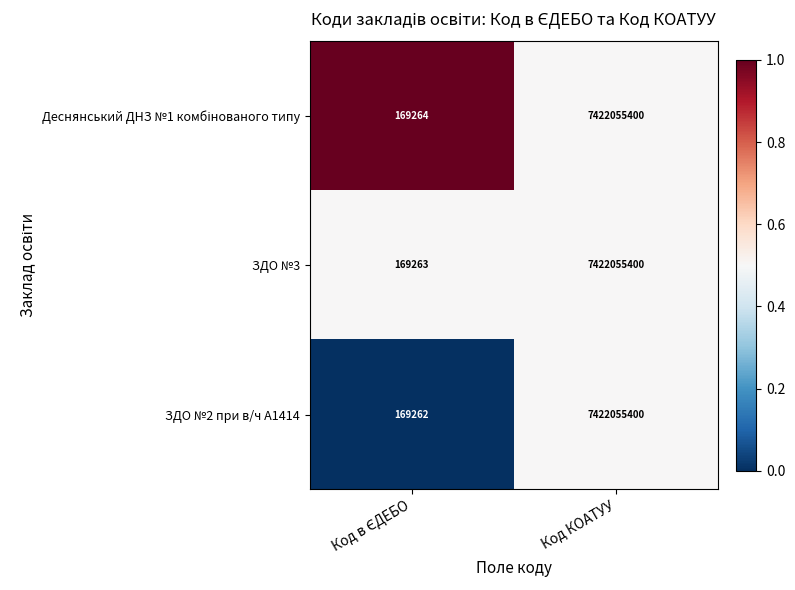

What is the total value across all series at Код КОАТУУ?

22266166200